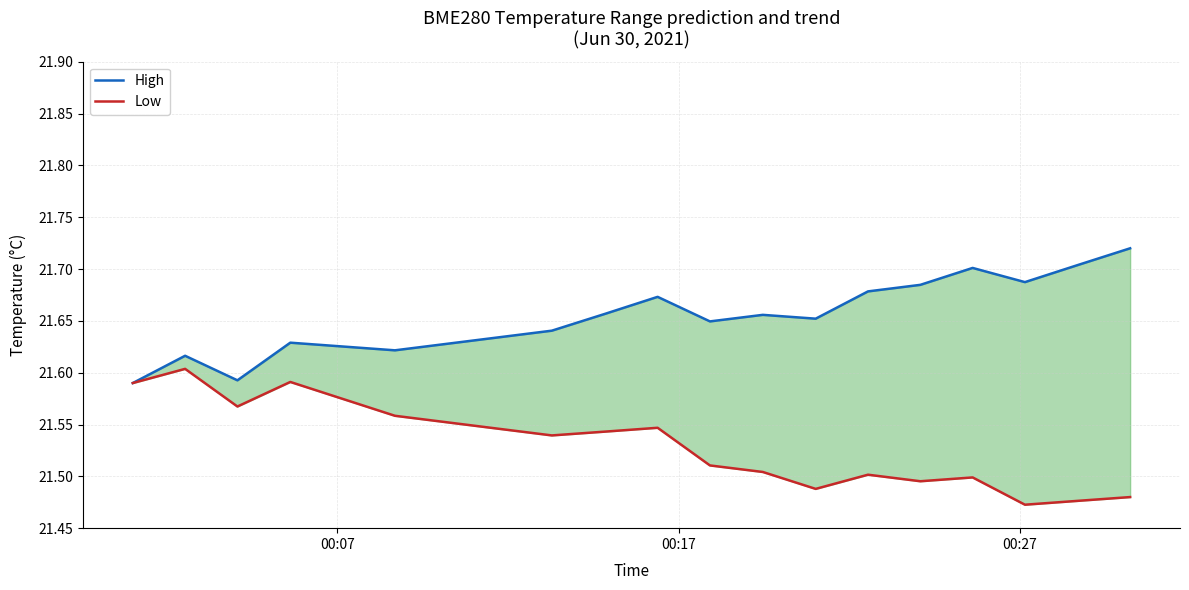

Count the number of data series in this chart.

2